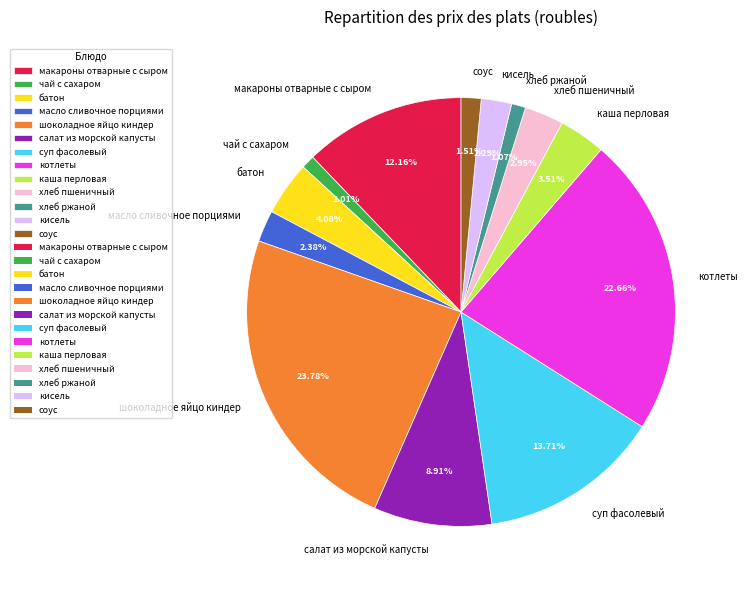

How many slices are in this pie chart?

13